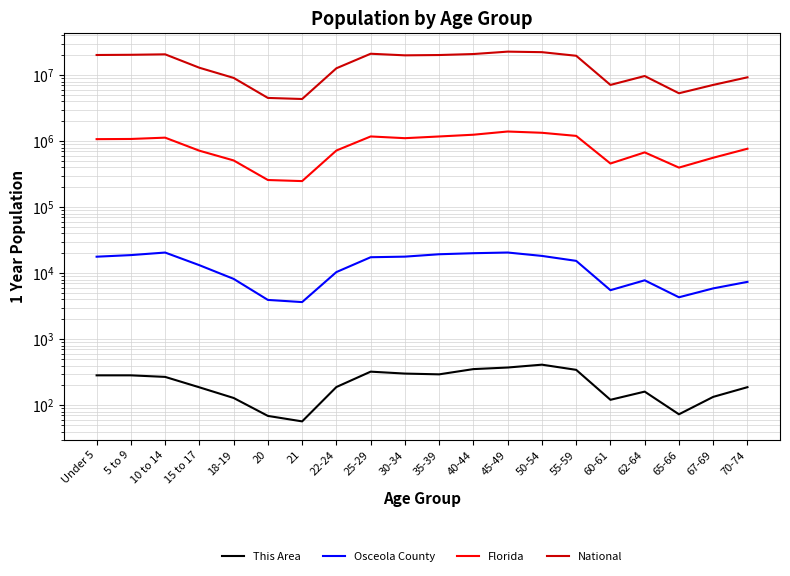

In Osceola County, how many points are higher than both neighbors (excluding endpoints)?

3